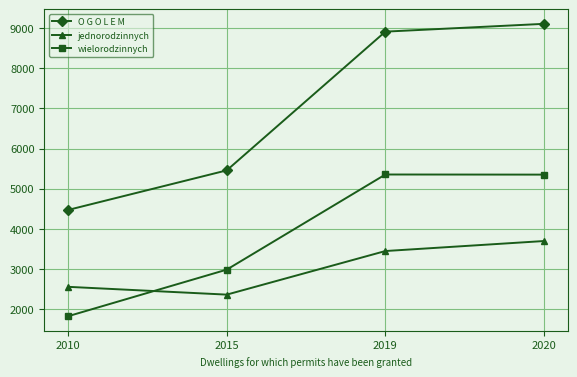

What is the total value across all series at 2015?

10807